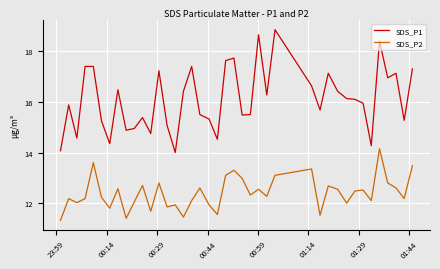

In SDS_P2, how many points are lower than both neighbors (excluding endpoints)?

13